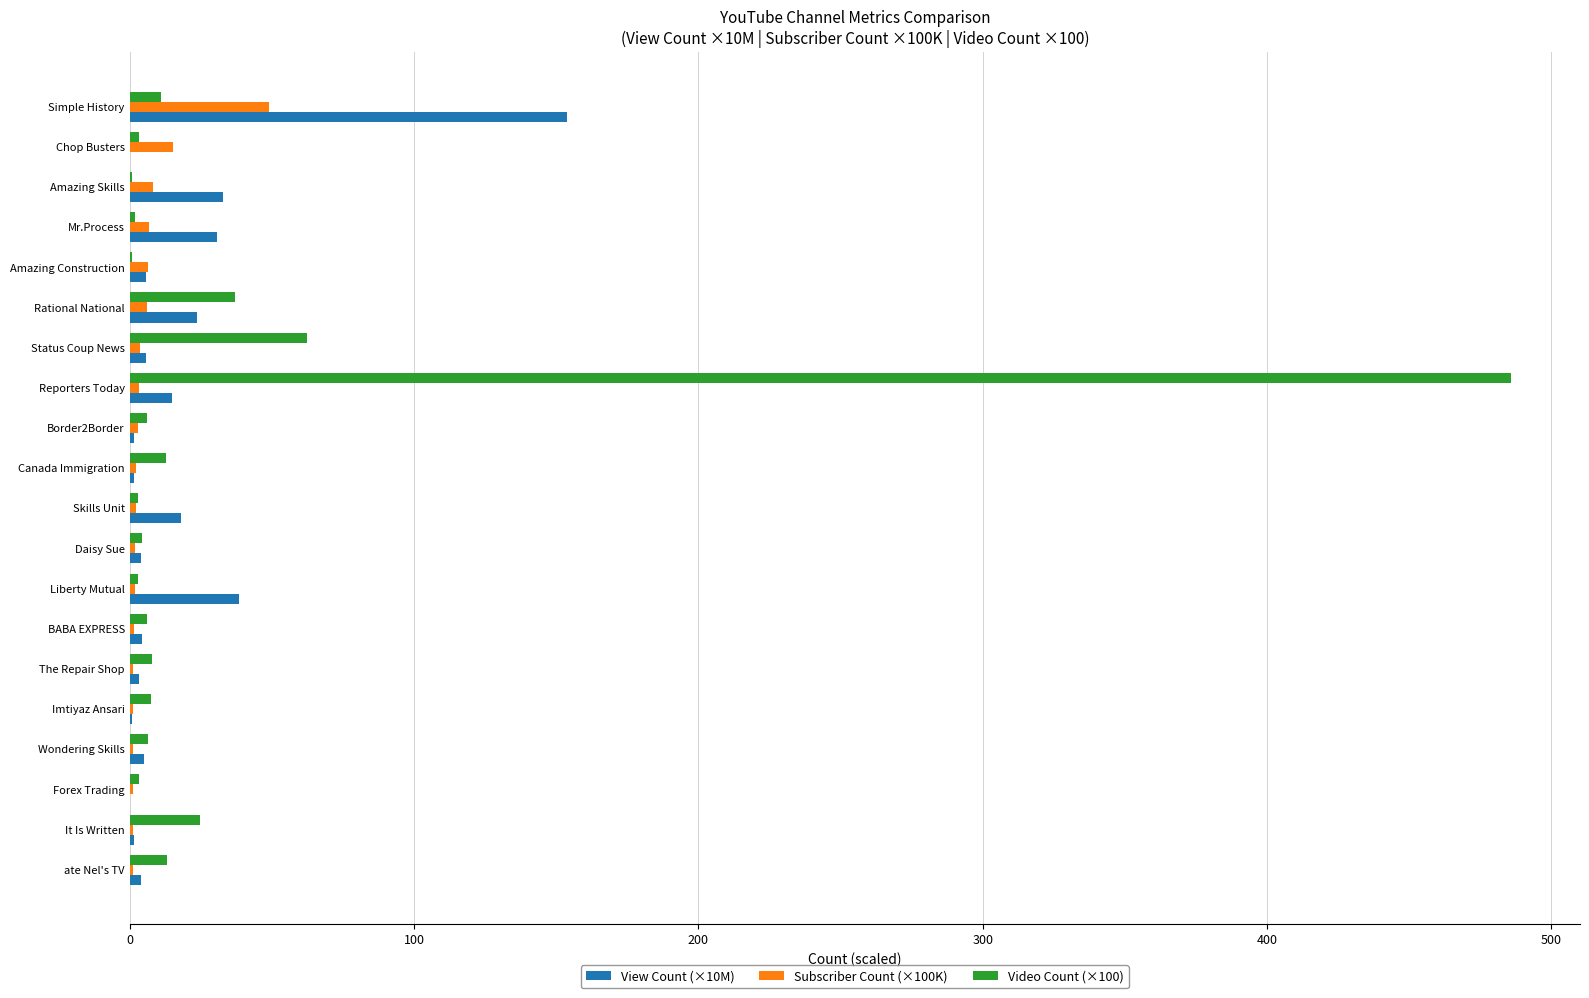

Where is Video Count (×100) nearest to the value 243?

Status Coup News